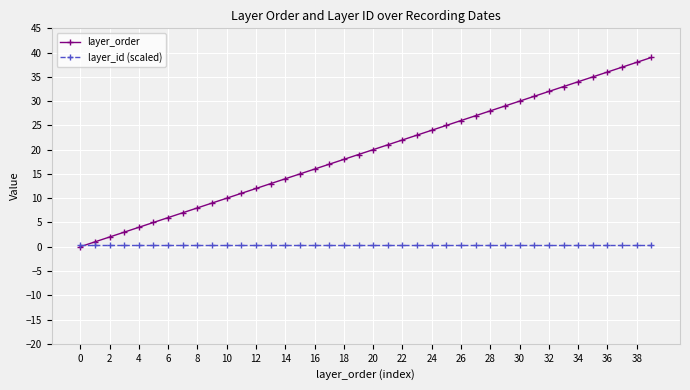

What are all the series names shown in the legend?

layer_order, layer_id (scaled)